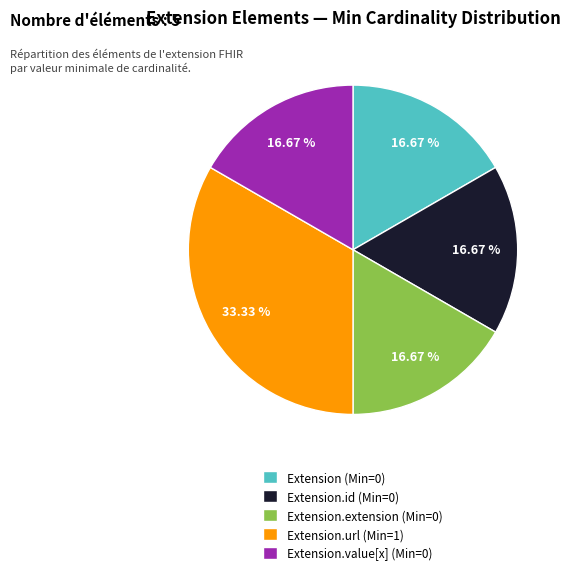

Between Extension.value[x] (Min=0) and Extension.url (Min=1), which is larger?

Extension.url (Min=1)